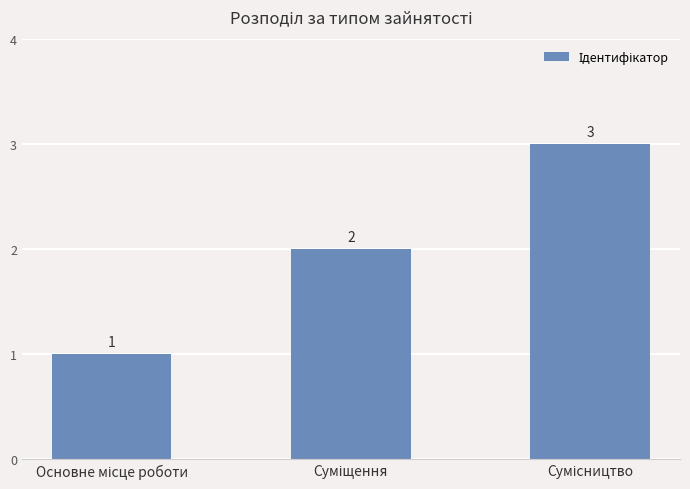

Are the bars grouped side by side (vs. stacked)?

No